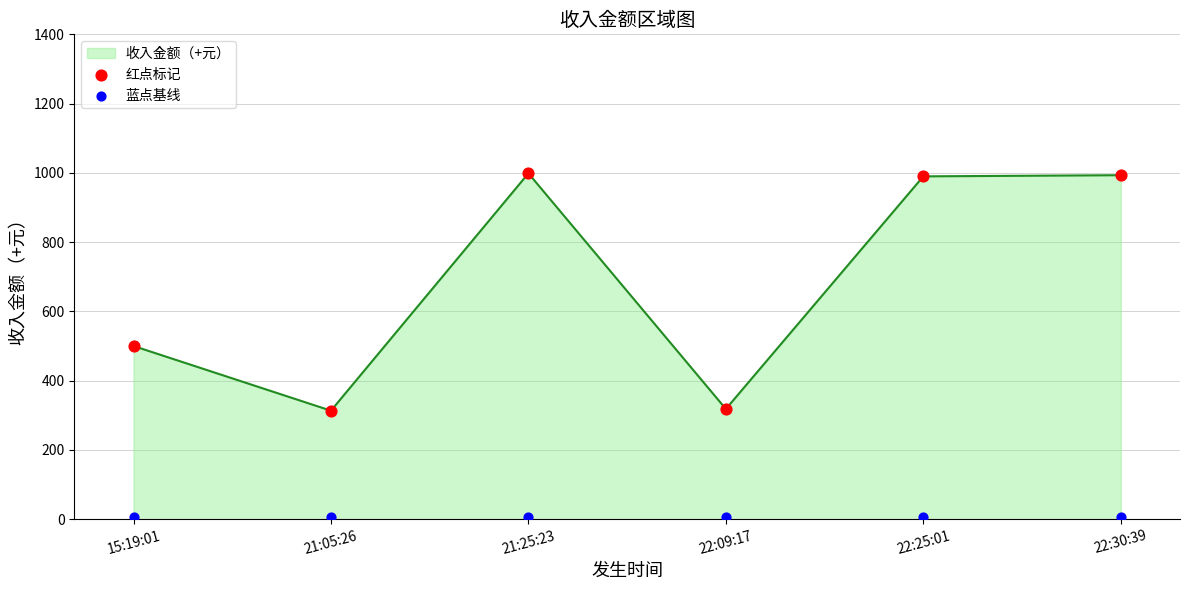

Which series contains the lowest Y value?

蓝点基线